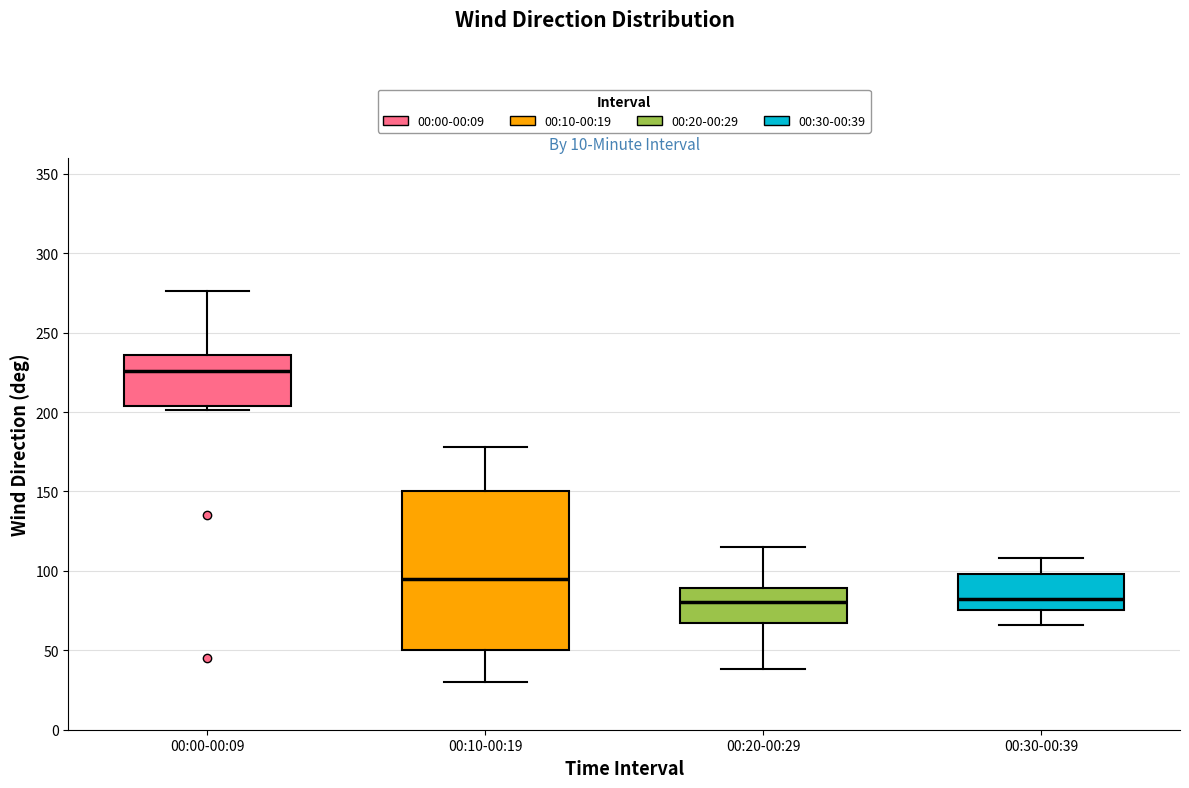

Which box is the tallest, from its lower edge to its upper edge?

00:10-00:19